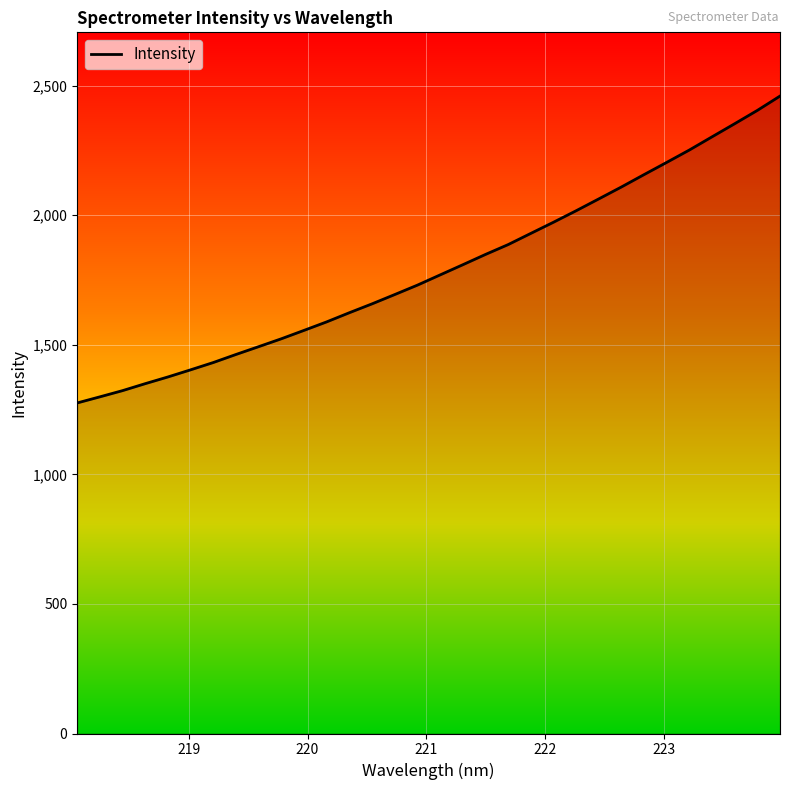

What is the difference between the maximum and minimum values?

1184.1